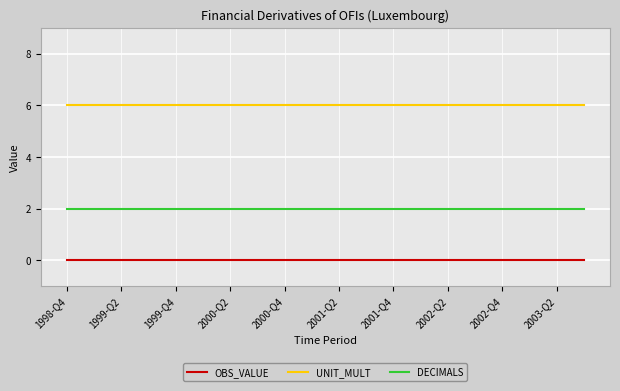

True or false: UNIT_MULT and DECIMALS intersect in this chart.

False